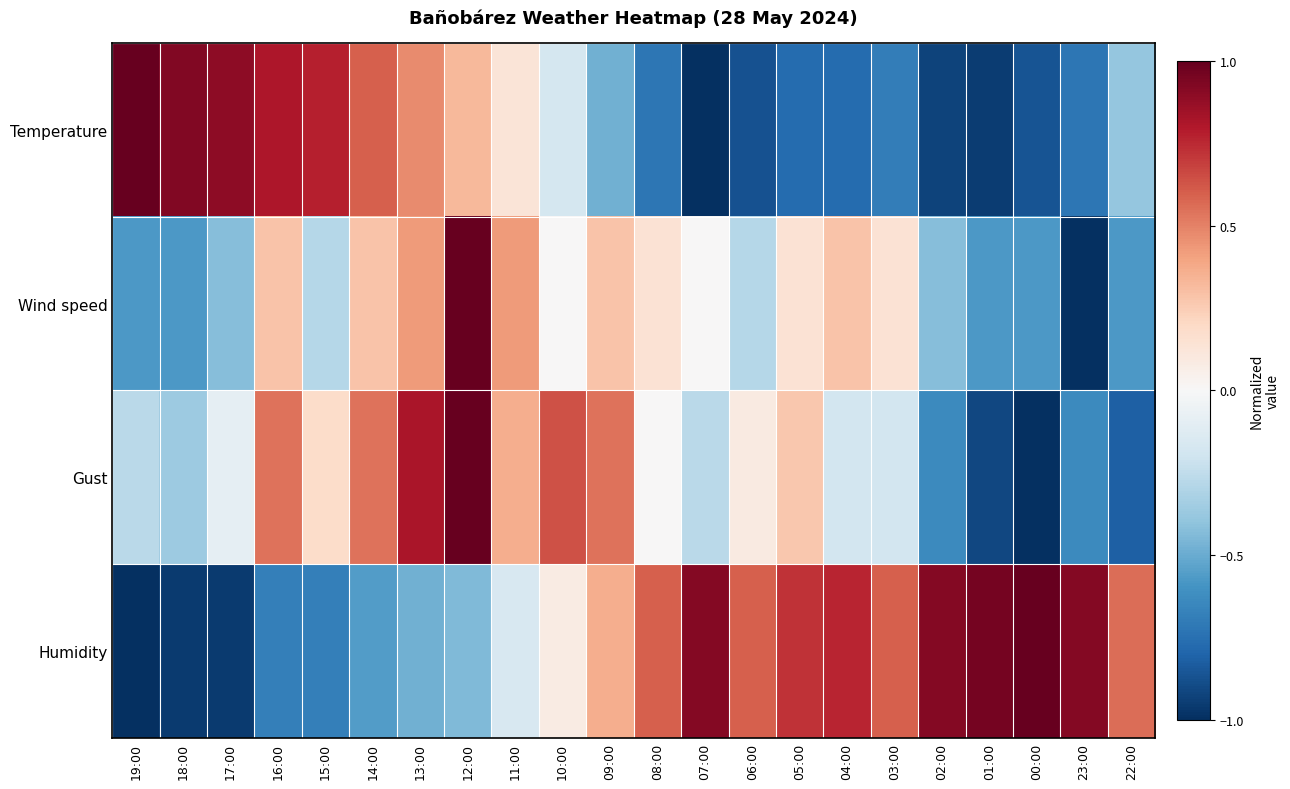

Reading left to right, list all the values displayed in this chart.

Temperature: 19:00=1.0	18:00=0.9	17:00=0.9	16:00=0.8	15:00=0.8	14:00=0.6	13:00=0.5	12:00=0.3	11:00=0.1	10:00=-0.2	09:00=-0.5	08:00=-0.7	07:00=-1.0	06:00=-0.9	05:00=-0.8	04:00=-0.8	03:00=-0.7	02:00=-0.9	01:00=-0.9	00:00=-0.9	23:00=-0.7	22:00=-0.4
Wind speed: 19:00=-0.6	18:00=-0.6	17:00=-0.4	16:00=0.3	15:00=-0.3	14:00=0.3	13:00=0.4	12:00=1.0	11:00=0.4	10:00=0.0	09:00=0.3	08:00=0.1	07:00=0.0	06:00=-0.3	05:00=0.1	04:00=0.3	03:00=0.1	02:00=-0.4	01:00=-0.6	00:00=-0.6	23:00=-1.0	22:00=-0.6
Gust: 19:00=-0.3	18:00=-0.4	17:00=-0.1	16:00=0.5	15:00=0.2	14:00=0.5	13:00=0.8	12:00=1.0	11:00=0.4	10:00=0.6	09:00=0.5	08:00=0.0	07:00=-0.3	06:00=0.1	05:00=0.3	04:00=-0.2	03:00=-0.2	02:00=-0.6	01:00=-0.9	00:00=-1.0	23:00=-0.6	22:00=-0.8
Humidity: 19:00=-1.0	18:00=-1.0	17:00=-1.0	16:00=-0.7	15:00=-0.7	14:00=-0.6	13:00=-0.5	12:00=-0.4	11:00=-0.2	10:00=0.1	09:00=0.4	08:00=0.6	07:00=0.9	06:00=0.6	05:00=0.7	04:00=0.8	03:00=0.6	02:00=0.9	01:00=1.0	00:00=1.0	23:00=0.9	22:00=0.6